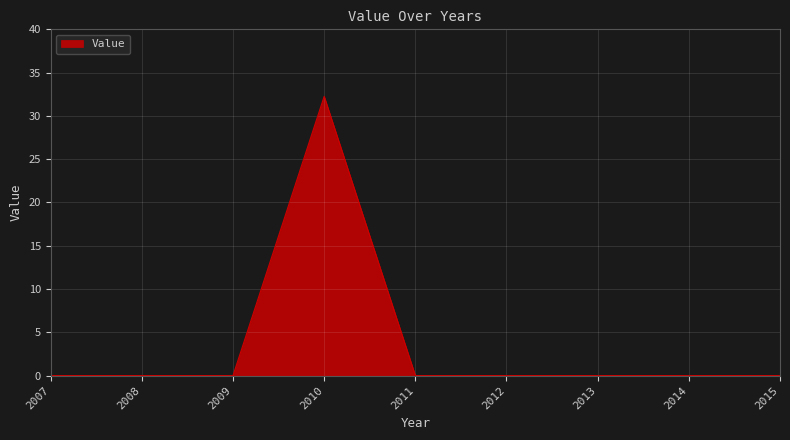

Which category has the highest value across all series?

2010